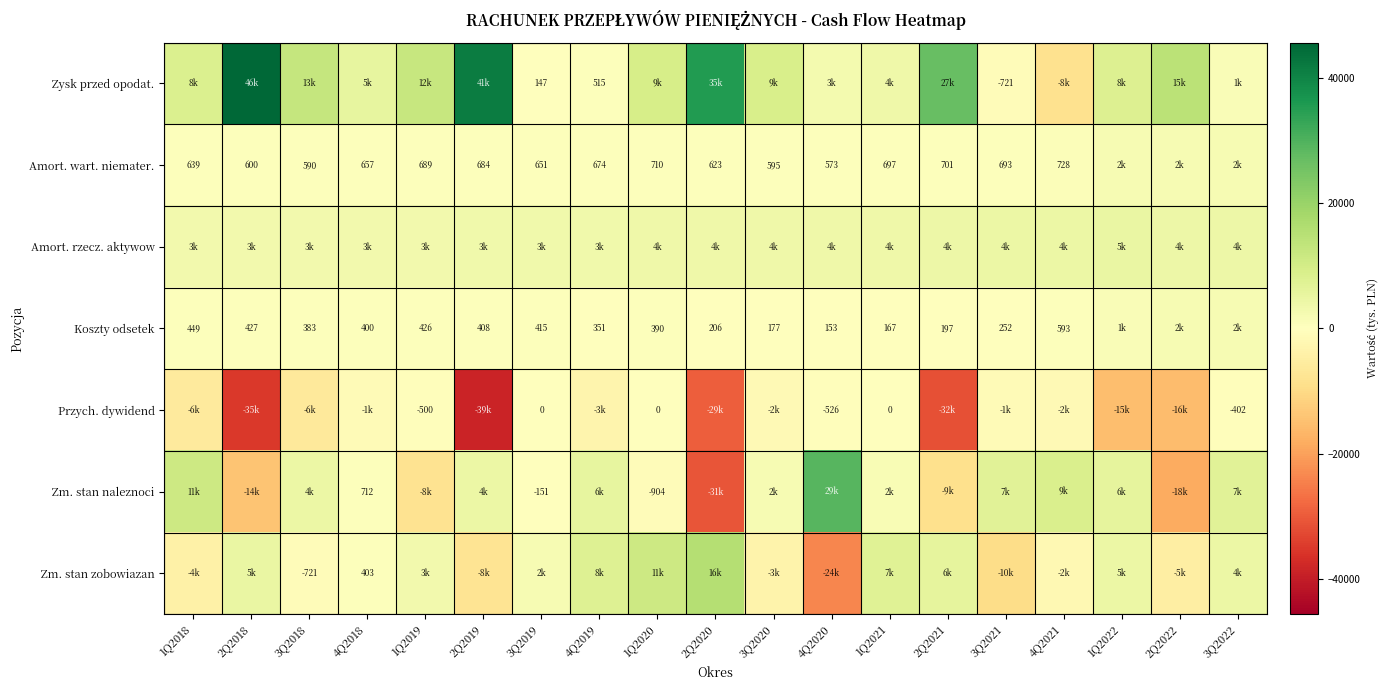

Which label corresponds to the largest value in the chart?

2Q2018